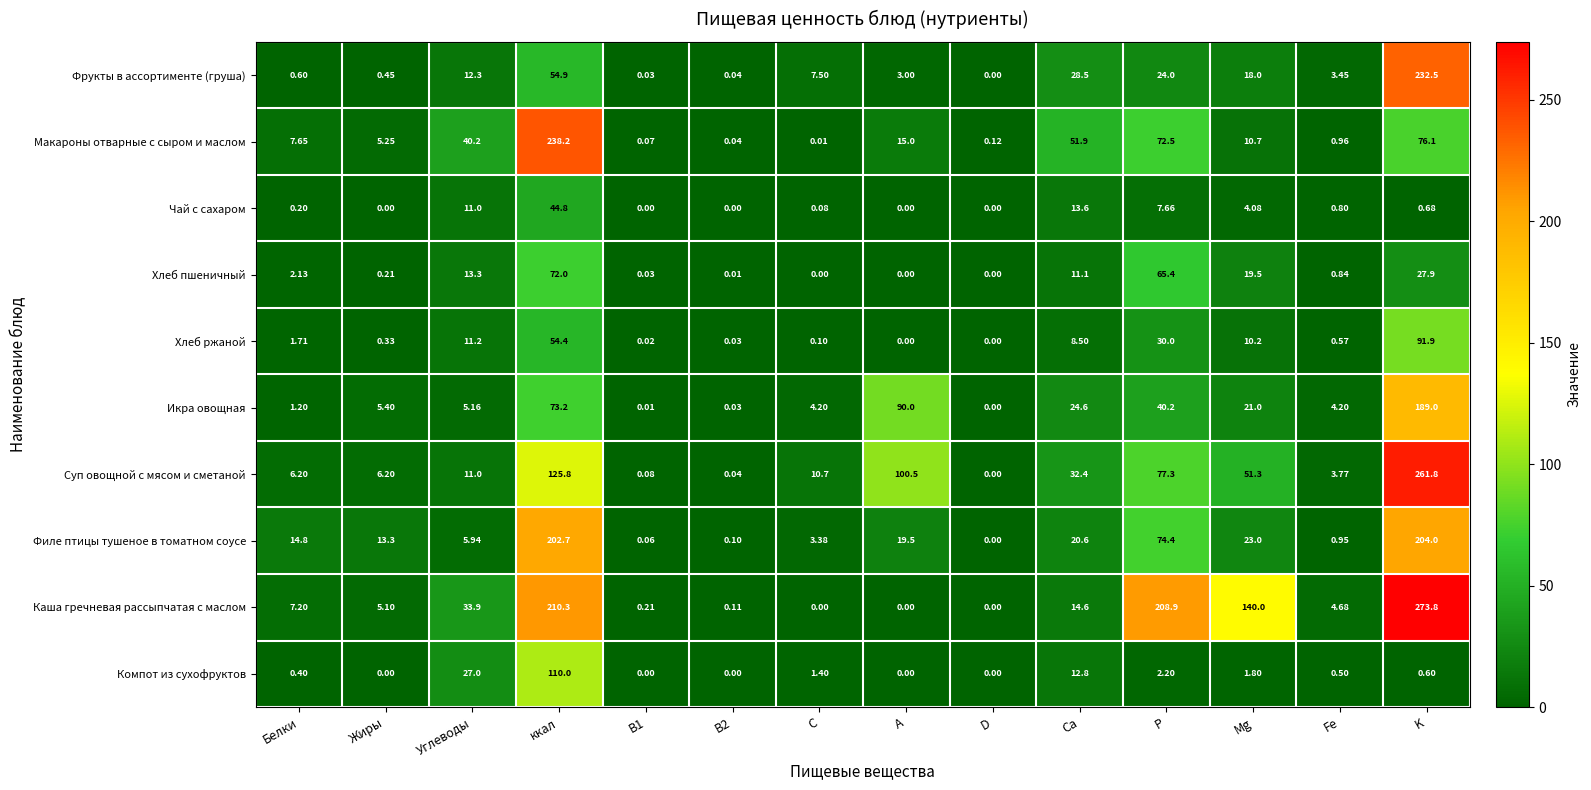

At which label does Икра овощная first exceed 5?

Жиры